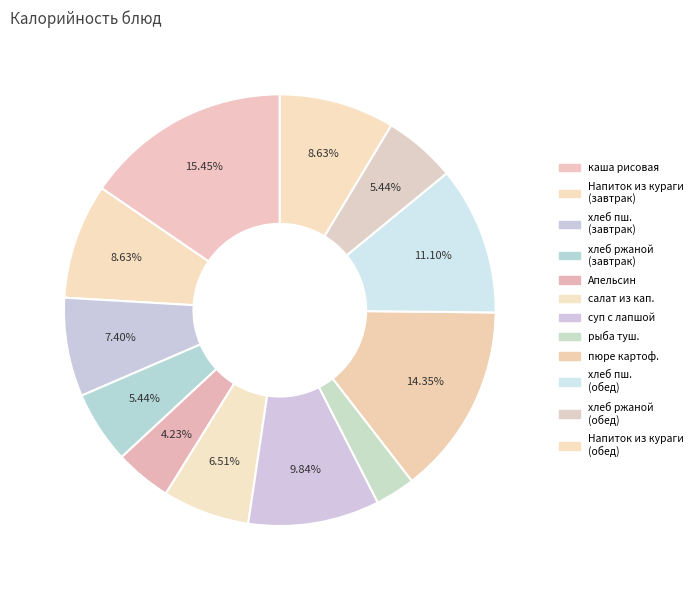

How many segments does this pie chart have?

12